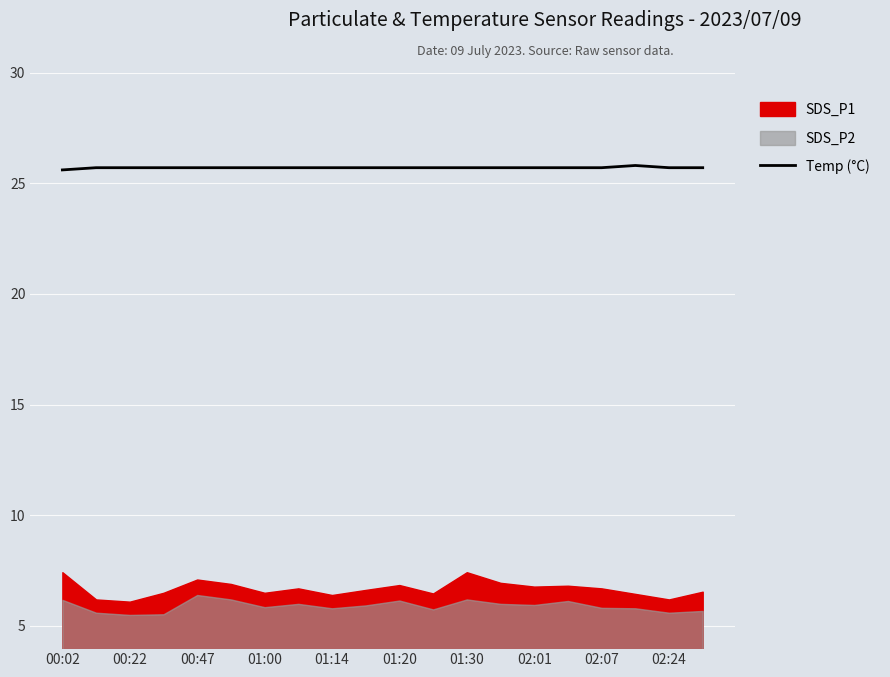

The Temp (°C) series shows 37.9 at 02:07. True or false?

False